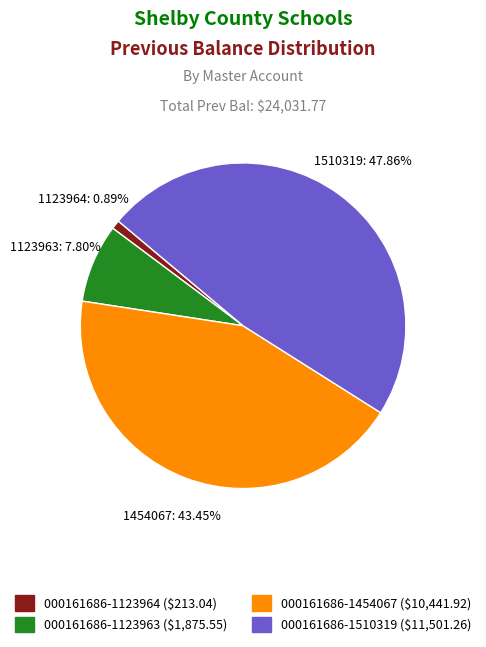

To the nearest percent, what percentage of the pie is 000161686-1510319?

48%